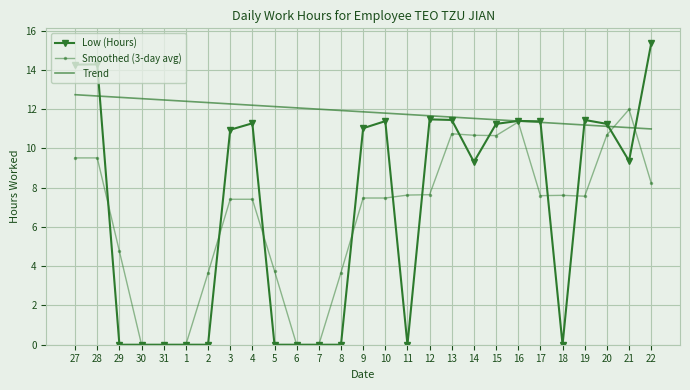

True or false: Low (Hours) has a value of 18.1 at 19.

False